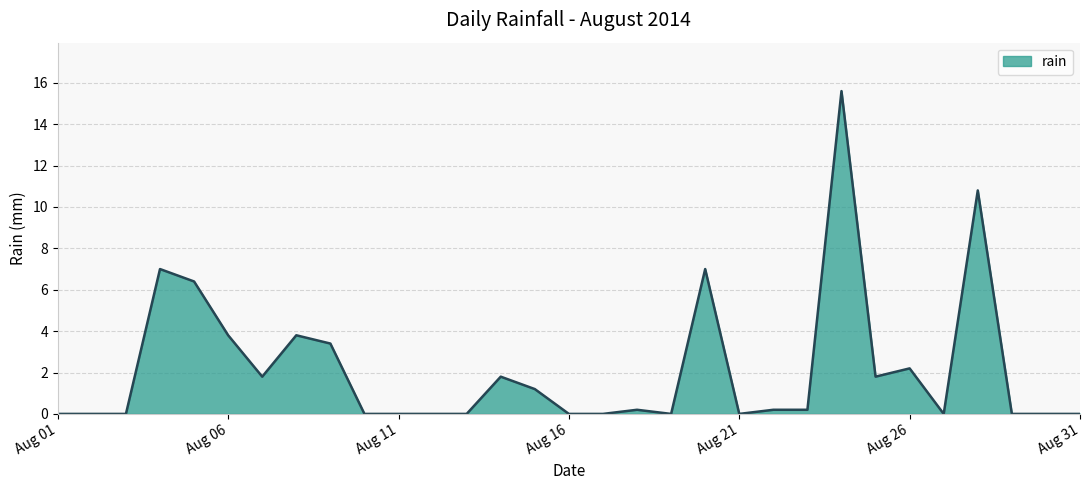

What is the greatest value displayed?

15.6